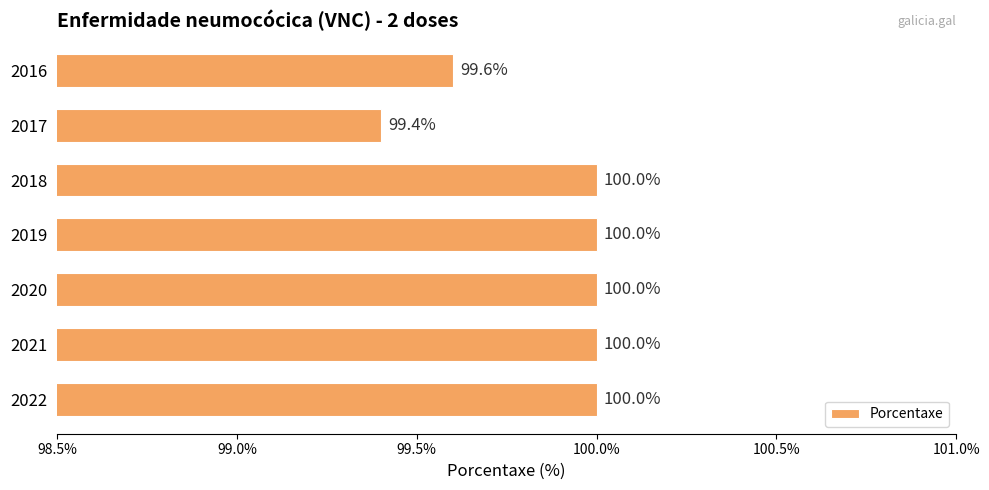

Is it true that the value at 2019 is 173.0?

False